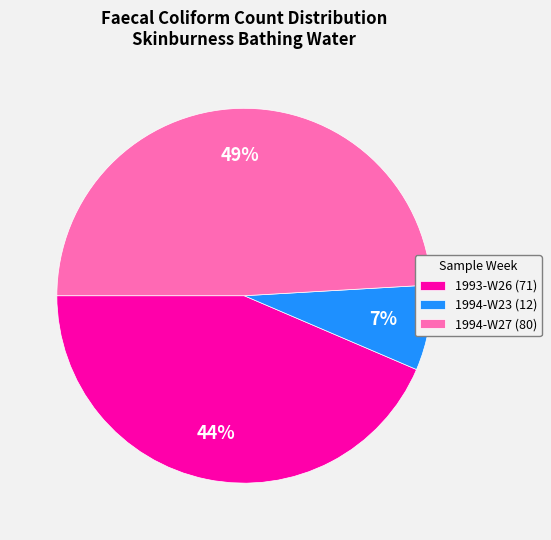

Which category has the smallest portion of the pie?

1994-W23 (12)